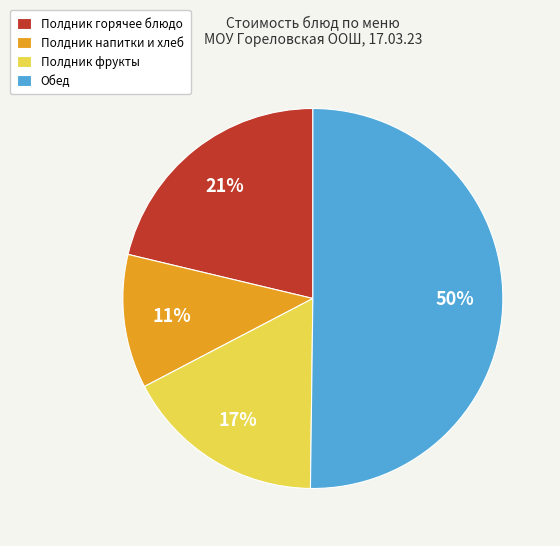

To the nearest percent, what is the difference between the largest and smallest slice percentages?

39%